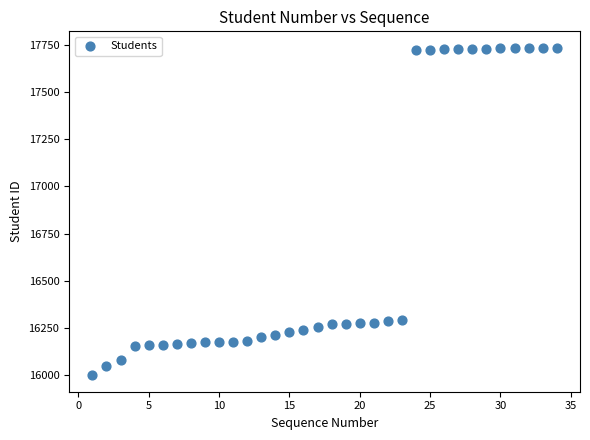

What is the range of X values (max minus min)?

33